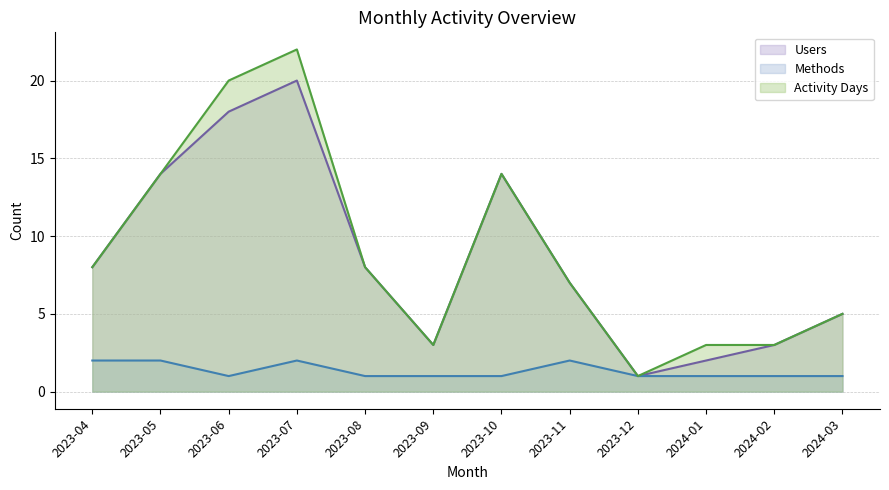

Read the Users value at 2024-02.

3